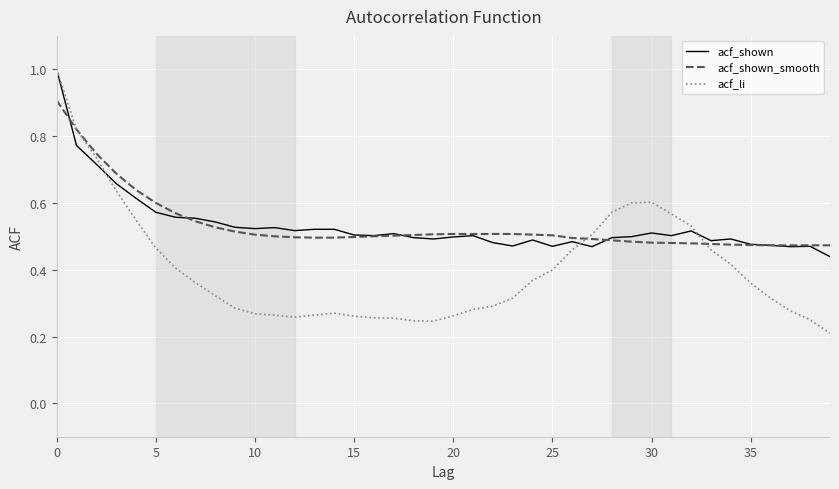

Which series has the widest spread of values?

acf_li